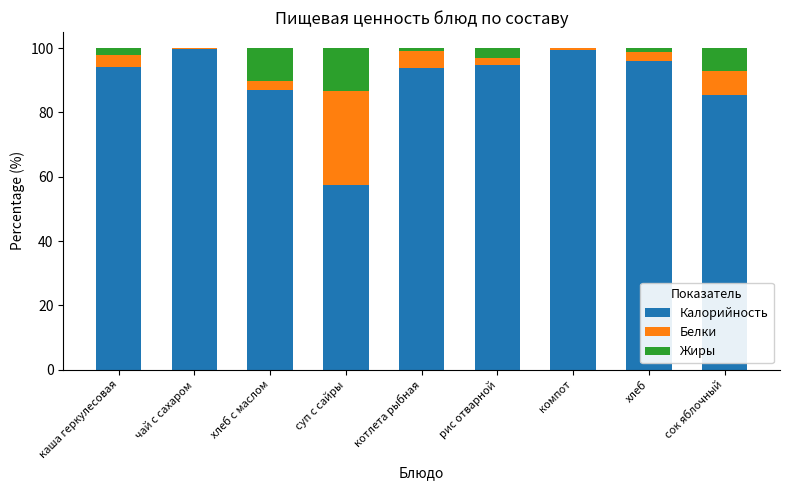

What is the maximum value for Калорийность?

99.8